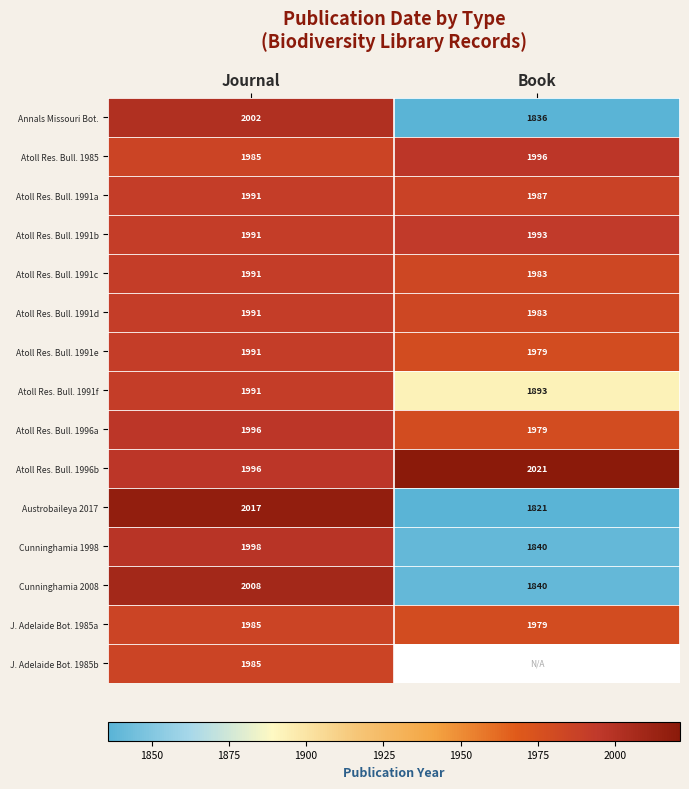

What is the total value across all series at Journal?

29918